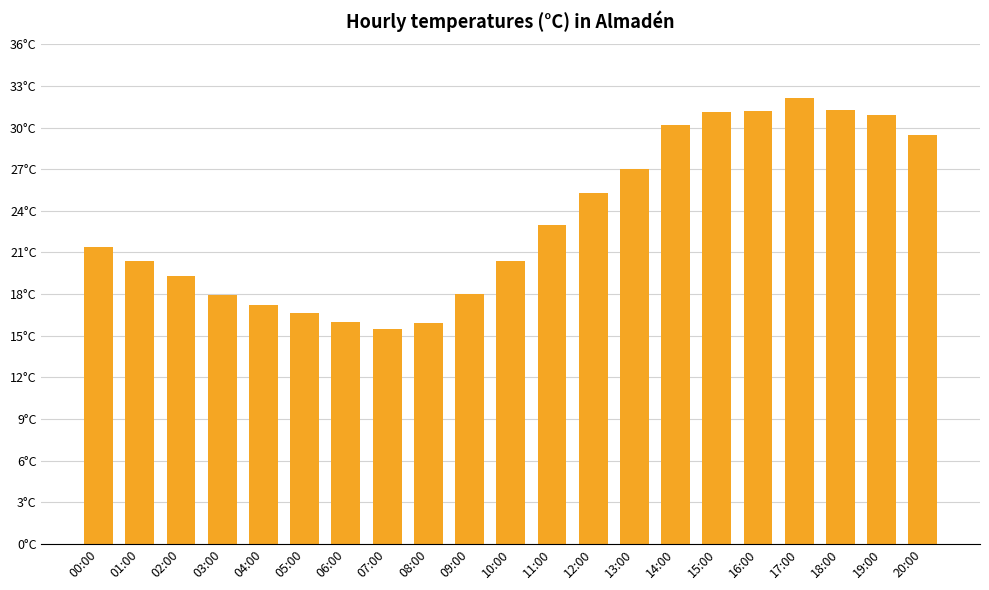

At which category does the chart reach its minimum across all series?

07:00